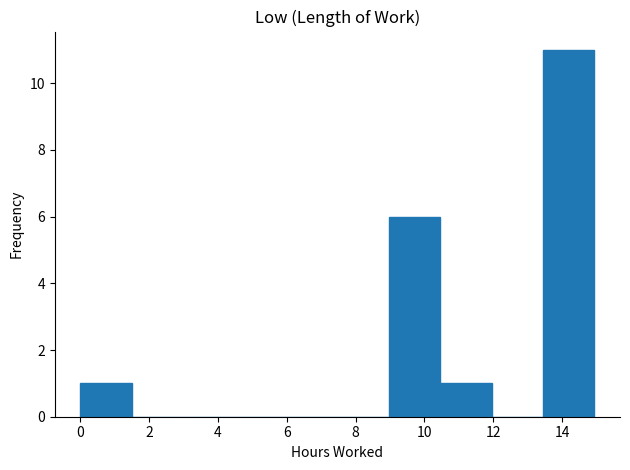

Reading left to right, list every bar in this chart as the range it spans on the x-axis followed by its height. Neither the bar edges nor the heights are printed on the chart, so give them approximately, as read against the axes.

0.0 to 1.4: 1
1.4 to 3.0: 0
3.0 to 4.4: 0
4.4 to 6.0: 0
6.0 to 7.4: 0
7.4 to 9.0: 0
9.0 to 10.4: 6
10.4 to 12.0: 1
12.0 to 13.4: 0
13.4 to 15.0: 11